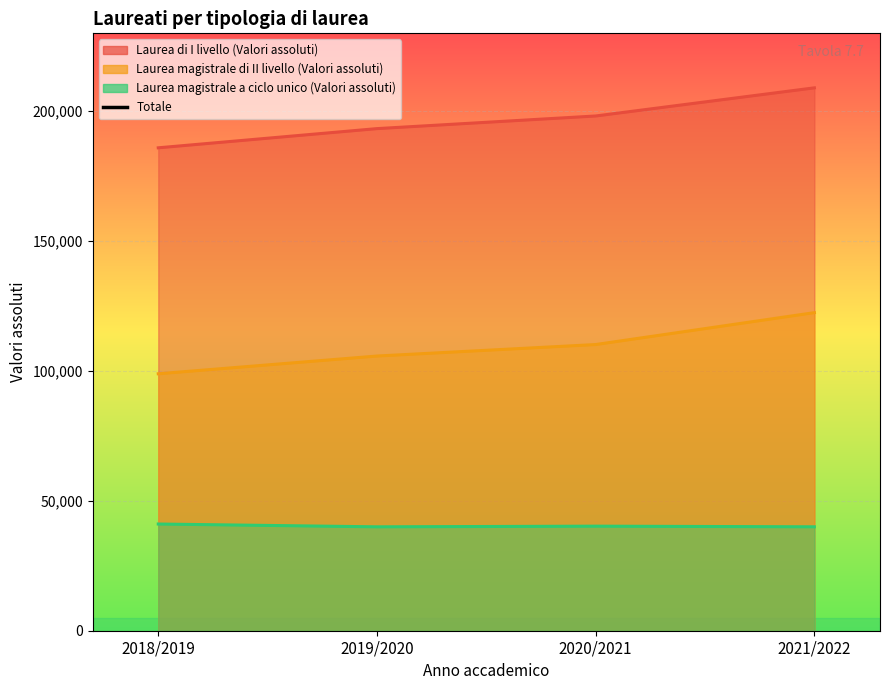

What position from the right is 2019/2020?

3